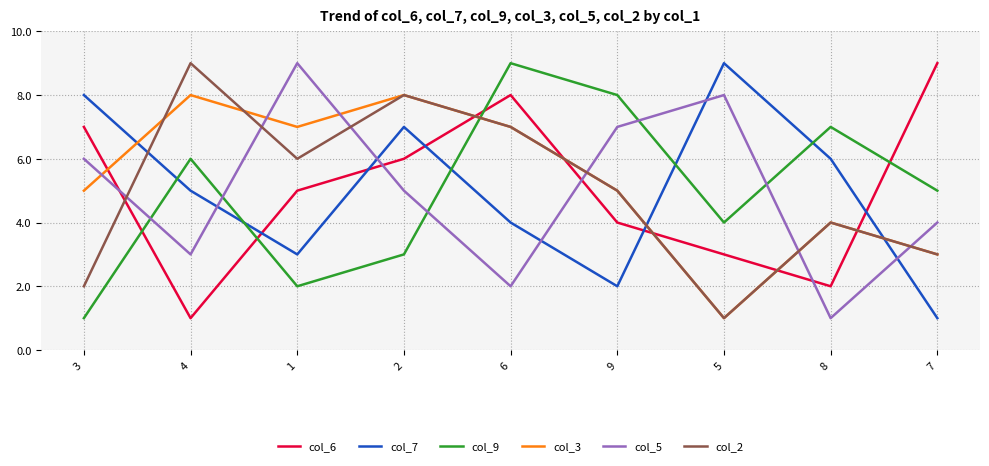

Does the chart have visible grid lines?

Yes